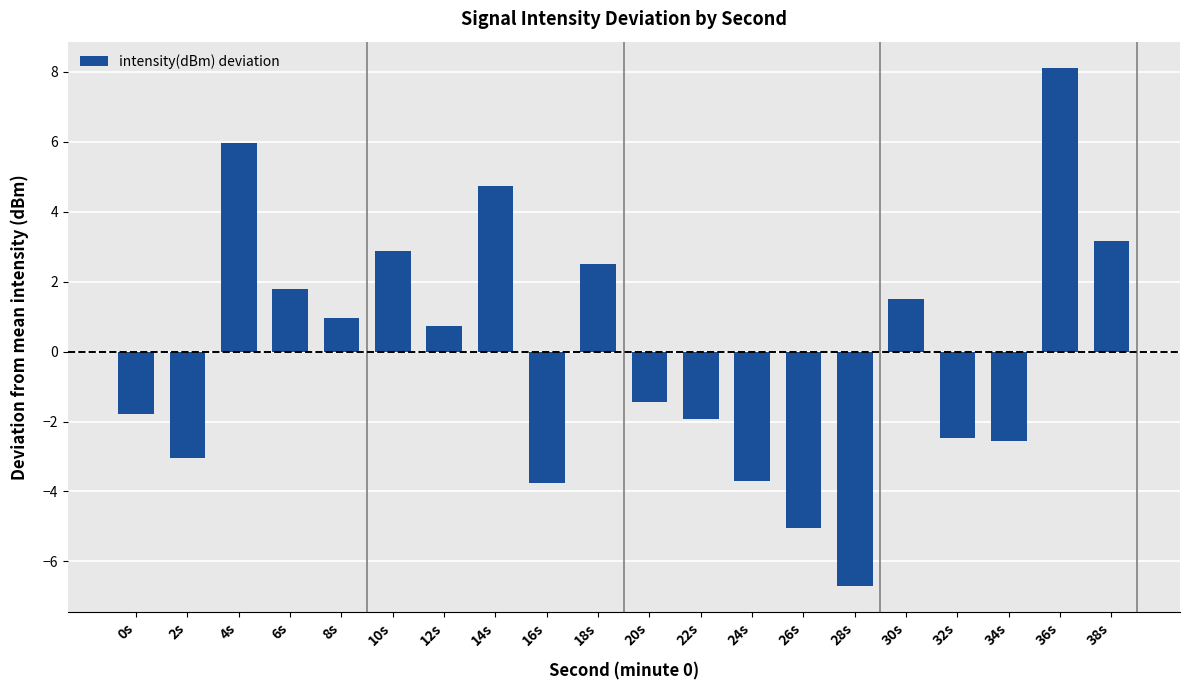

At which label does the data first exceed 0?

4s